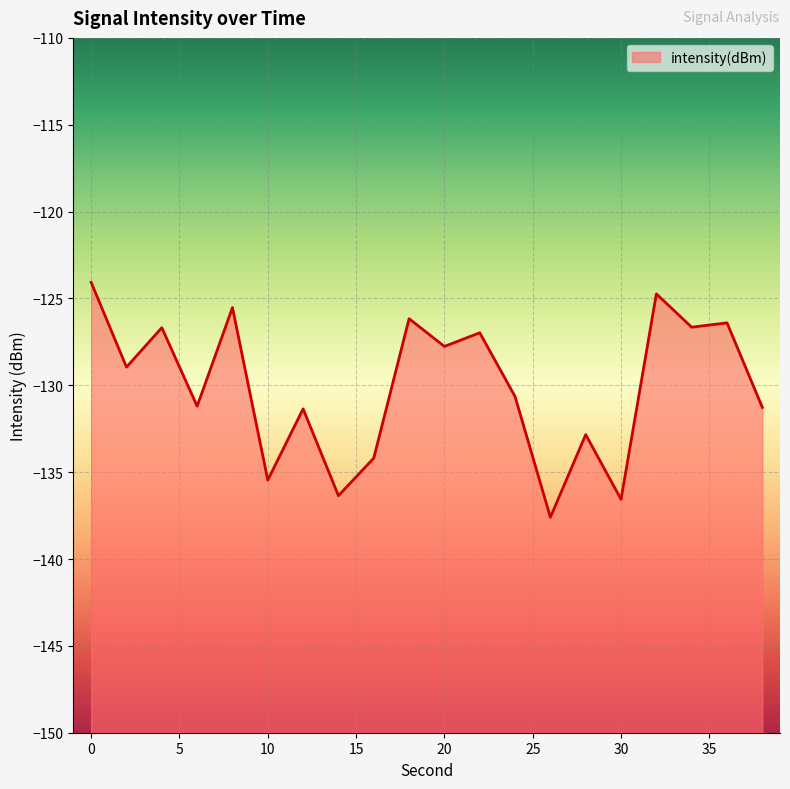

What is the change in value from 8 to 14?

-10.8